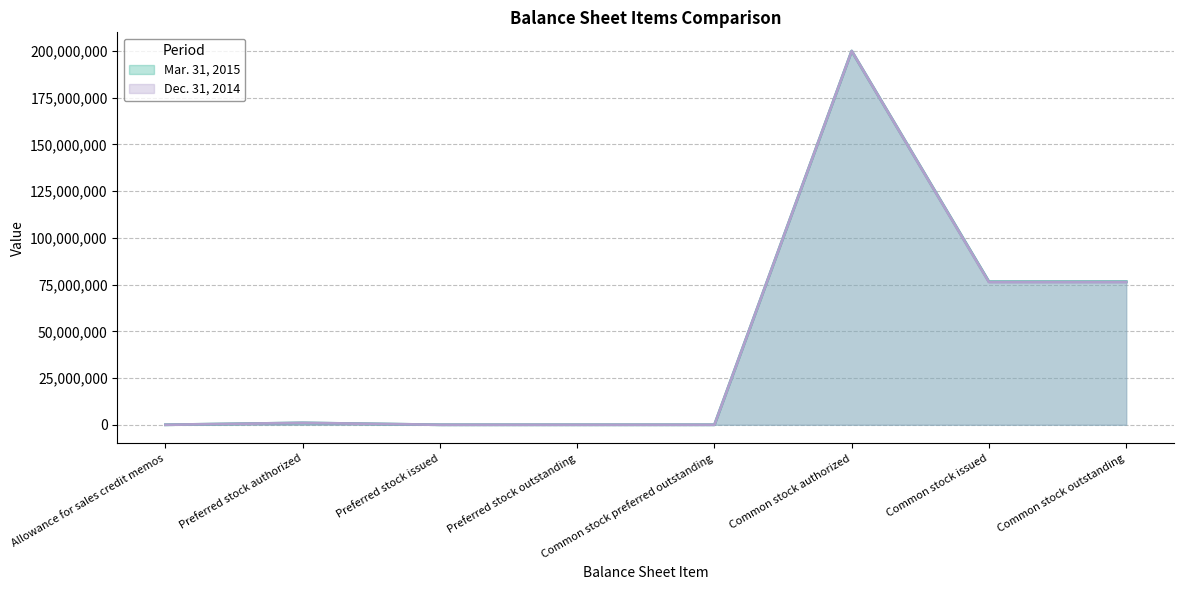

What is the difference between the maximum and minimum values in the Dec. 31, 2014 series?

200000000